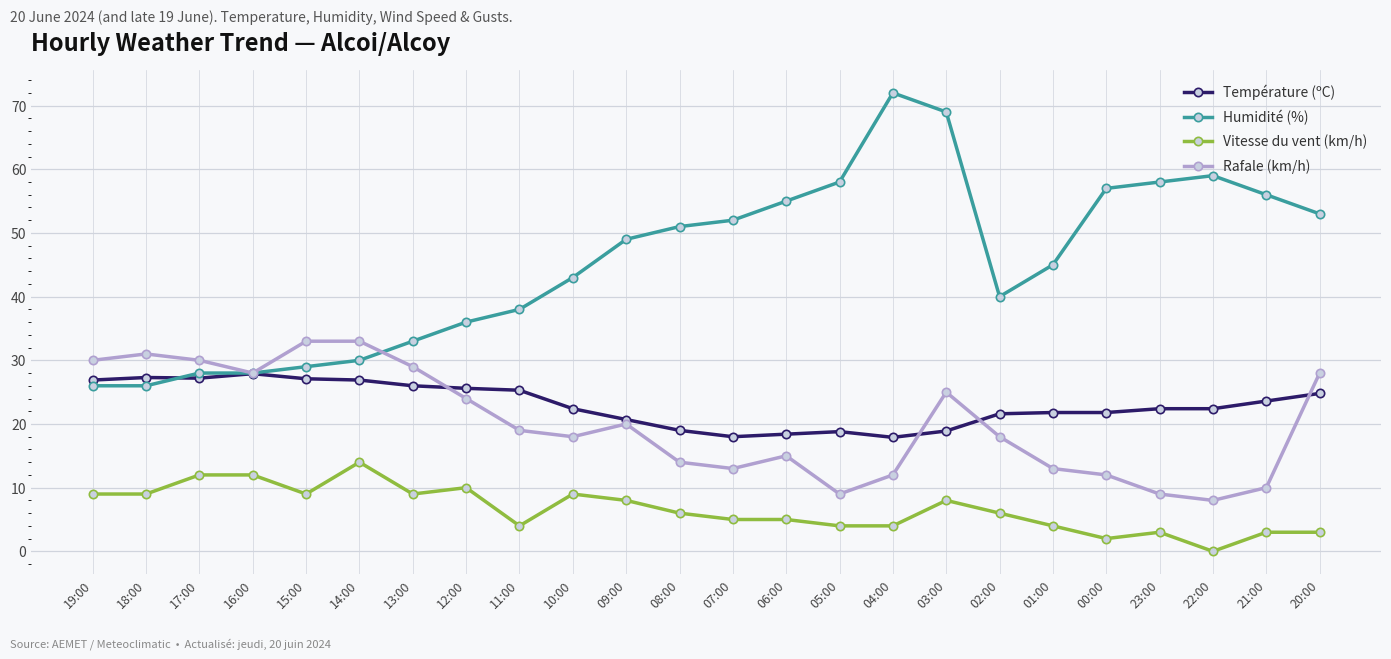

At which category is the sum across all series the highest?

03:00